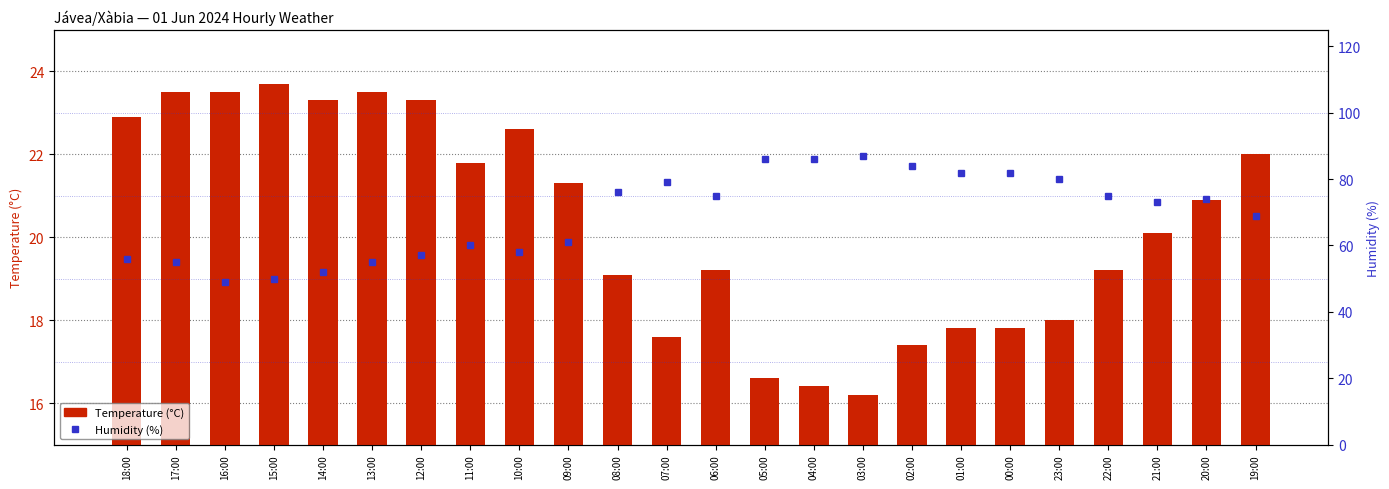

What is the sum of all Temperature (°C) values?

487.7